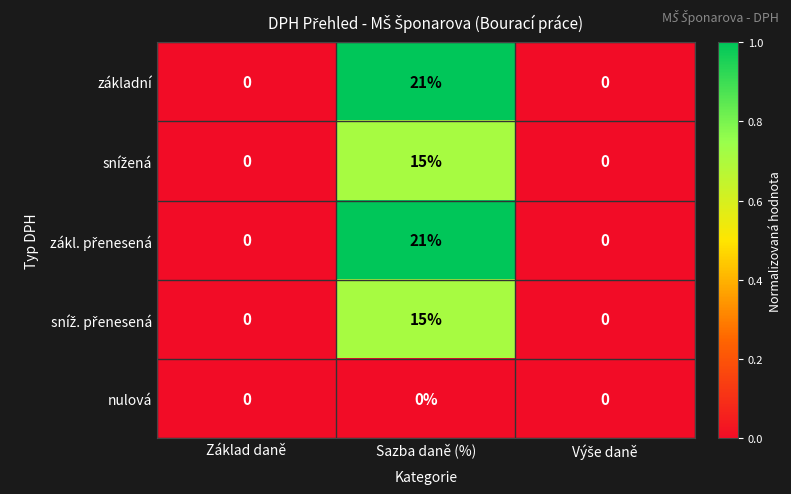

What is the greatest value displayed?

21